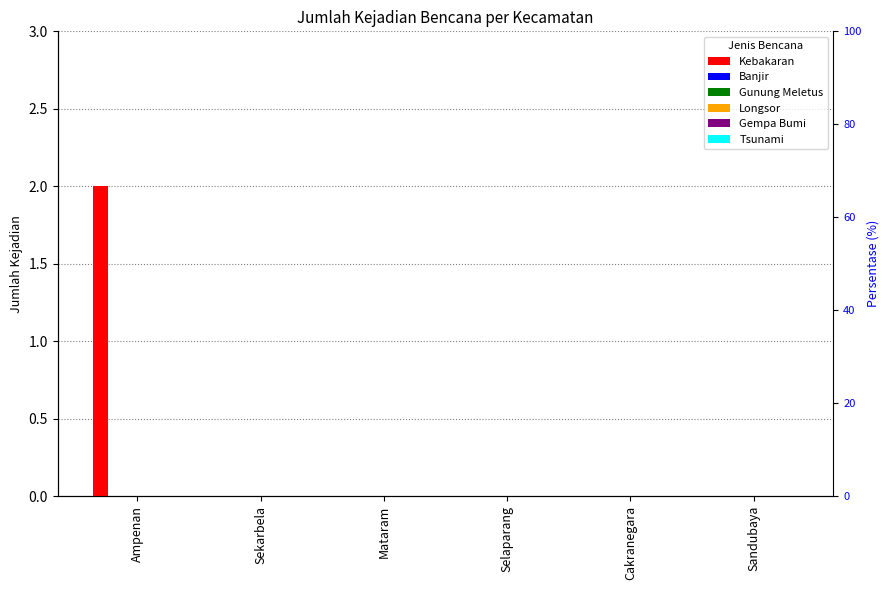

What position from the right is Sandubaya?

1